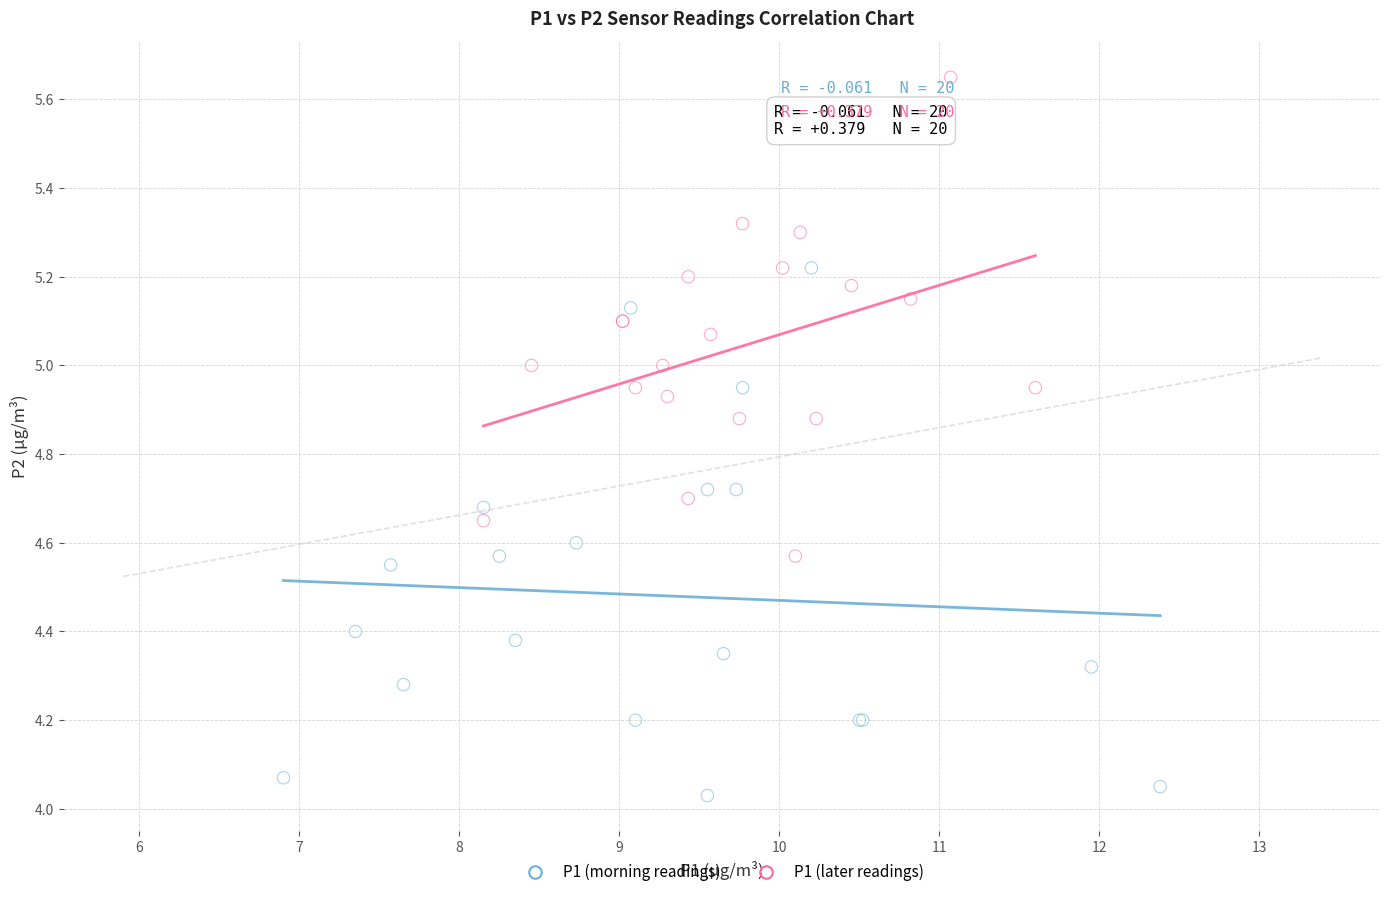

Which series has the widest spread of Y values?

P1 (morning readings)